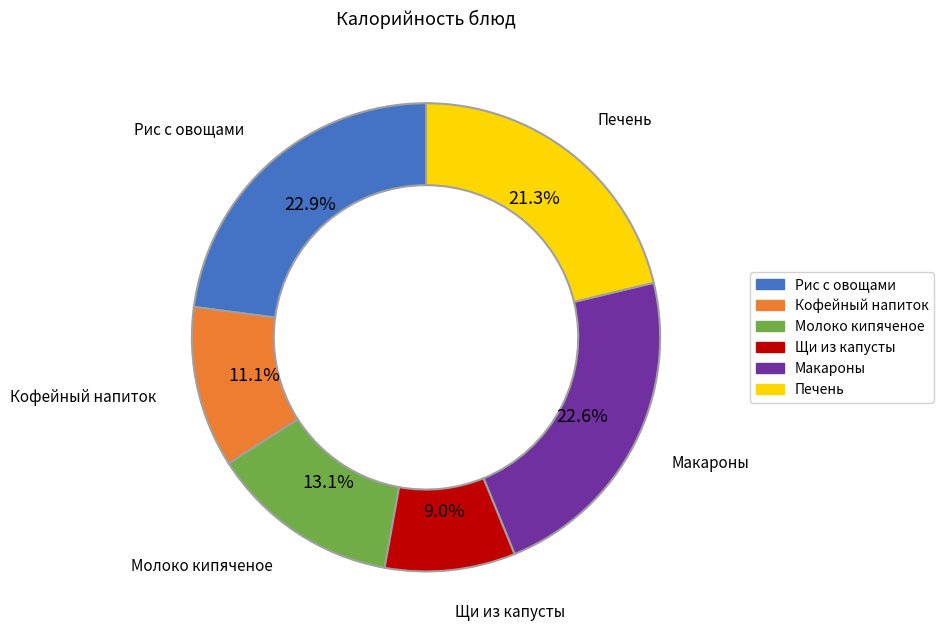

How many slices are in this pie chart?

6